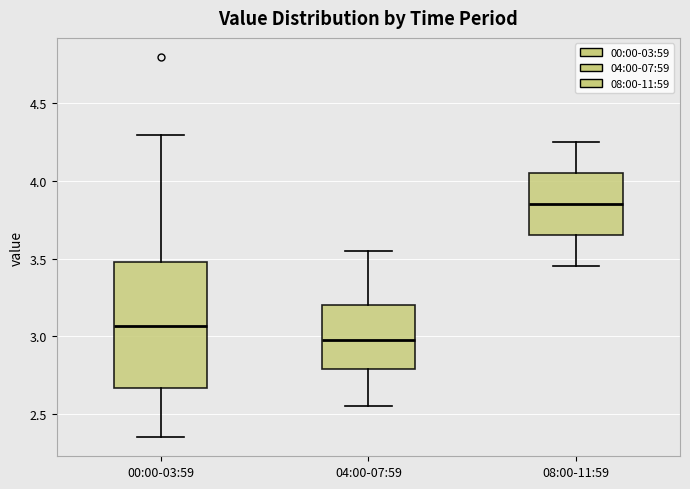

Which box is the tallest, from its lower edge to its upper edge?

00:00-03:59